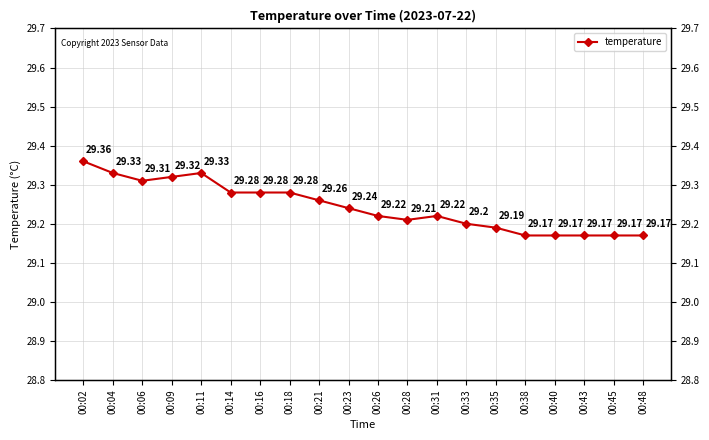

What is the change in value from 00:18 to 00:35?

-0.1